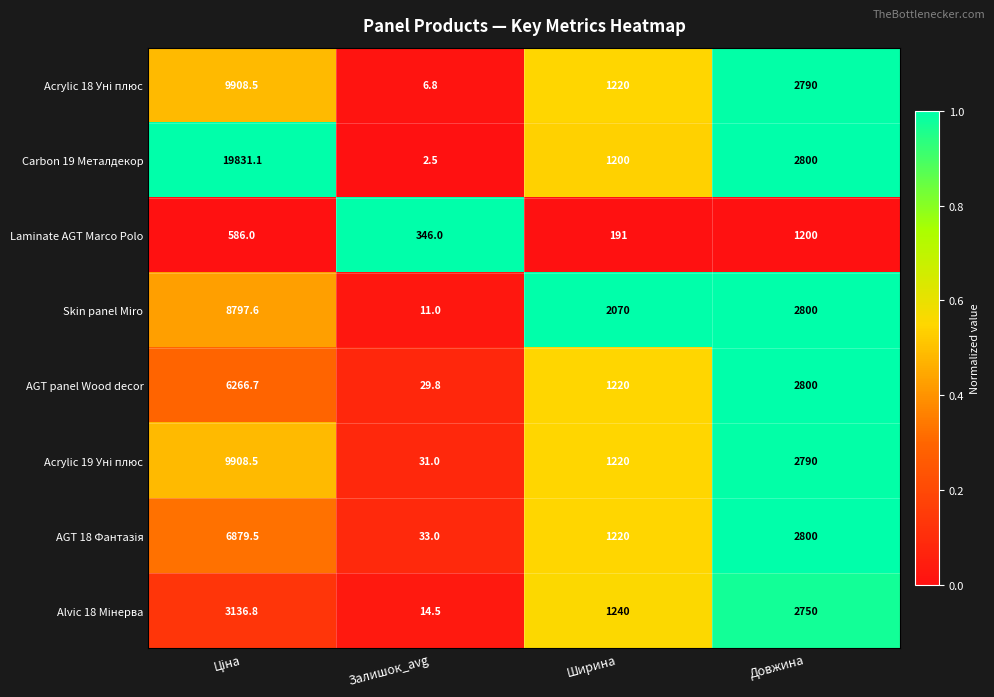

What is the sum of the Laminate AGT Marco Polo values at Залишок_avg and Довжина?

1546.0